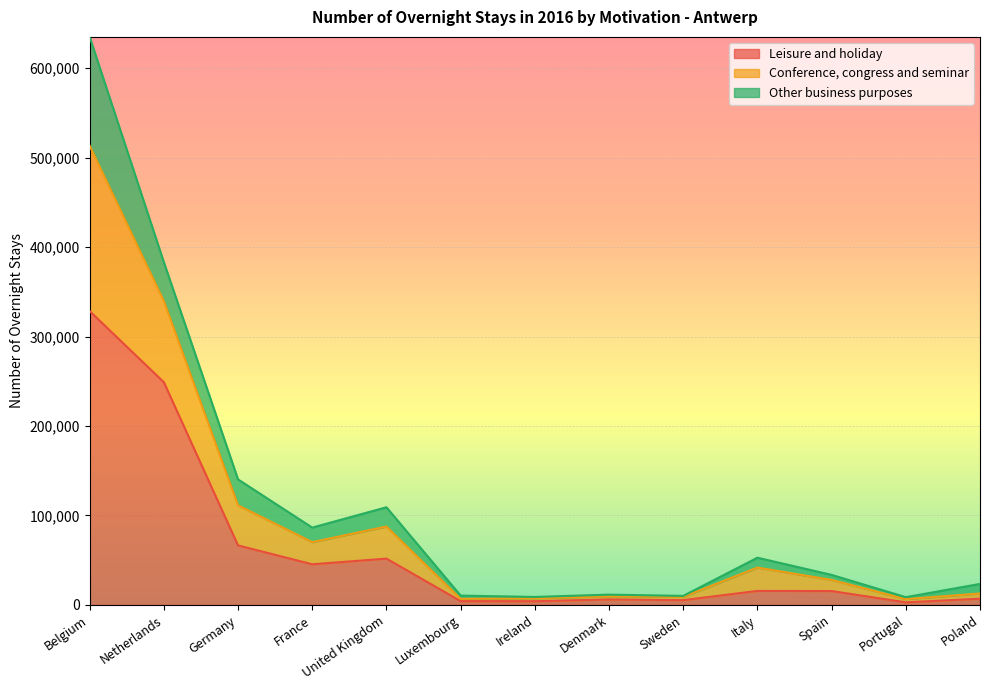

How many lines are shown in the chart?

3